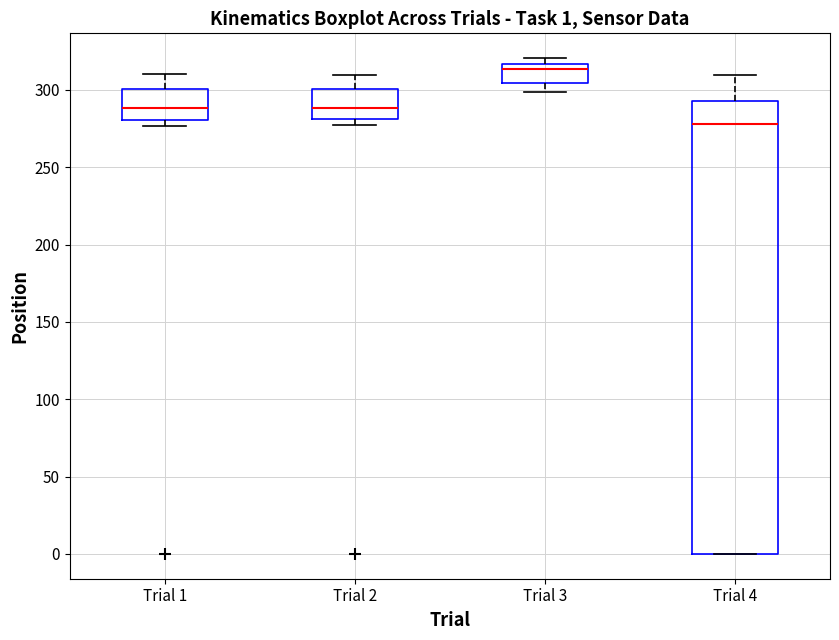

Which box is the tallest, from its lower edge to its upper edge?

Trial 4